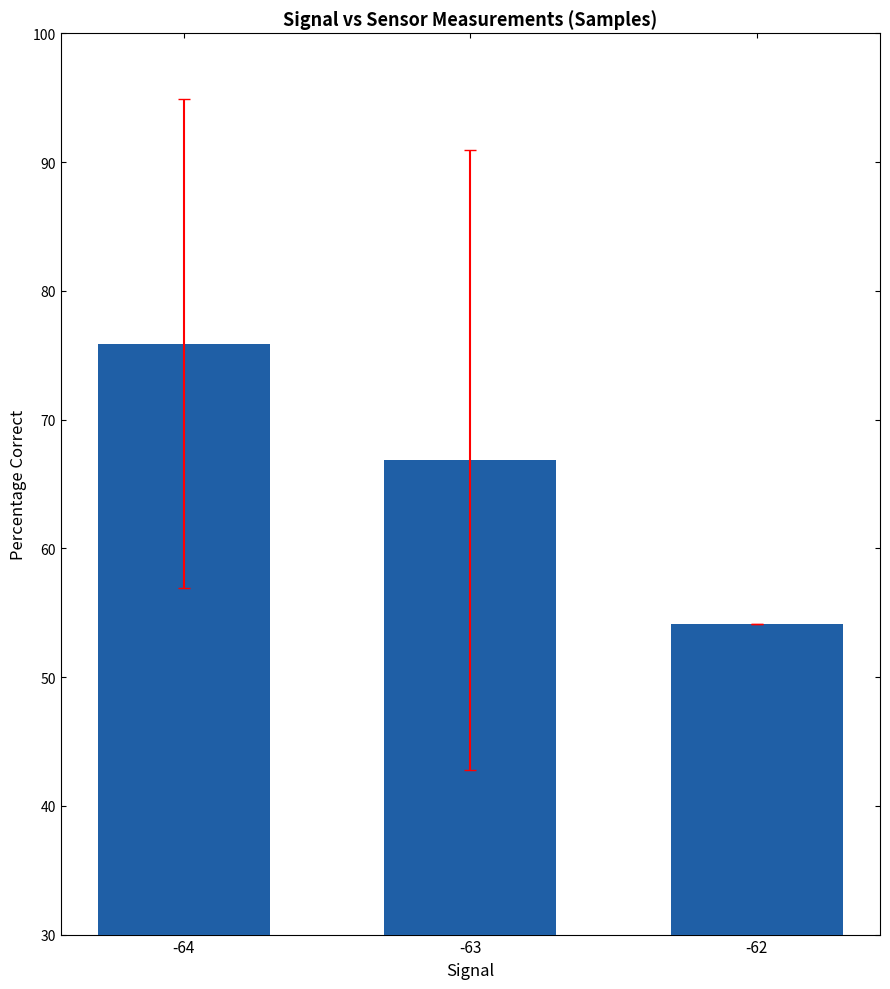

What is the difference between the second highest and minimum values?

12.8